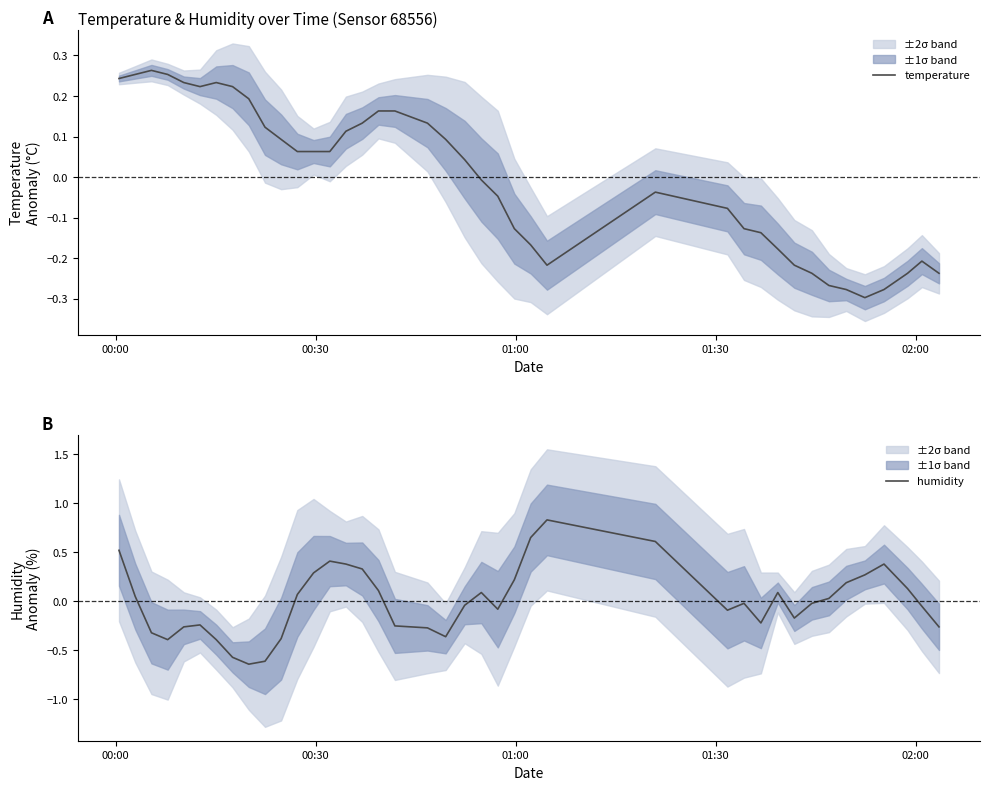

In humidity, how many points are higher than both neighbors (excluding endpoints)?

7